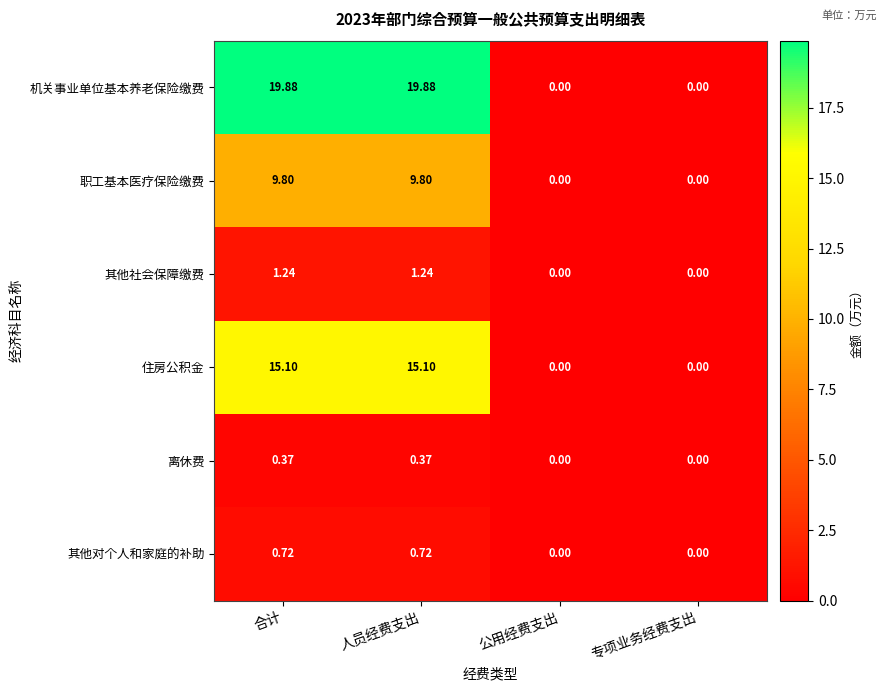

Which series has the largest range (max minus min)?

机关事业单位基本养老保险缴费